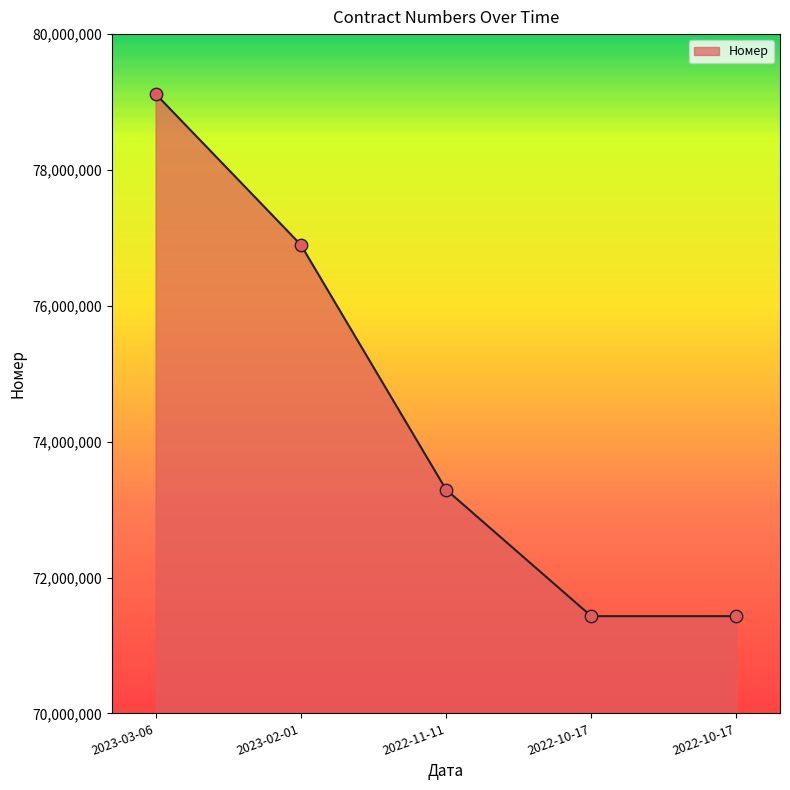

How many distinct data groups are displayed?

1